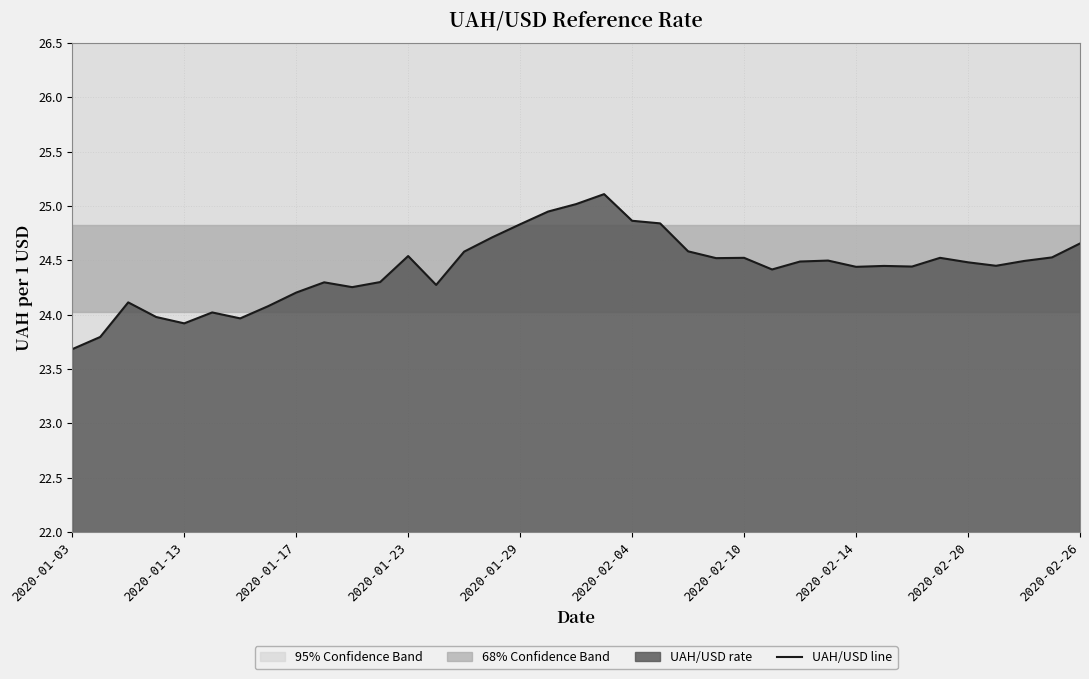

Reading left to right, transcribe all the data shown in this chart.

23.7	23.8	24.1	24.0	23.9	24.0	24.0	24.1	24.2	24.3	24.3	24.3	24.5	24.3	24.6	24.7	24.8	24.9	25.0	25.1	24.9	24.8	24.6	24.5	24.5	24.4	24.5	24.5	24.4	24.4	24.4	24.5	24.5	24.5	24.5	24.5	24.7